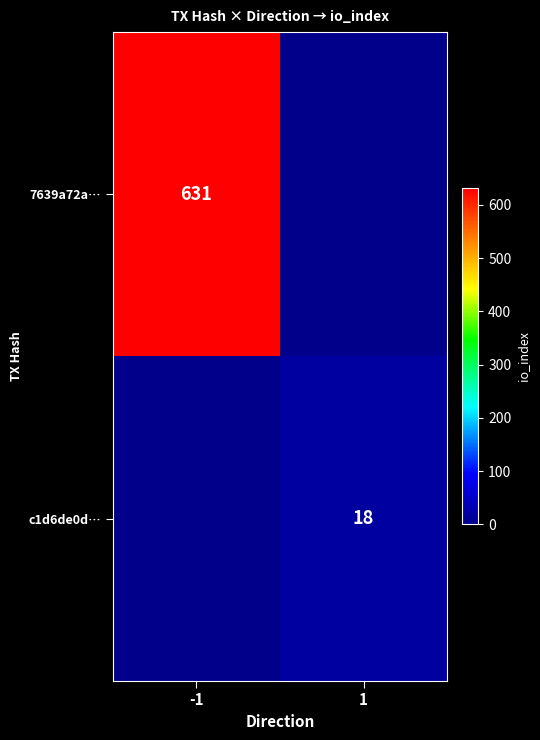

Which label corresponds to the smallest value in the chart?

1